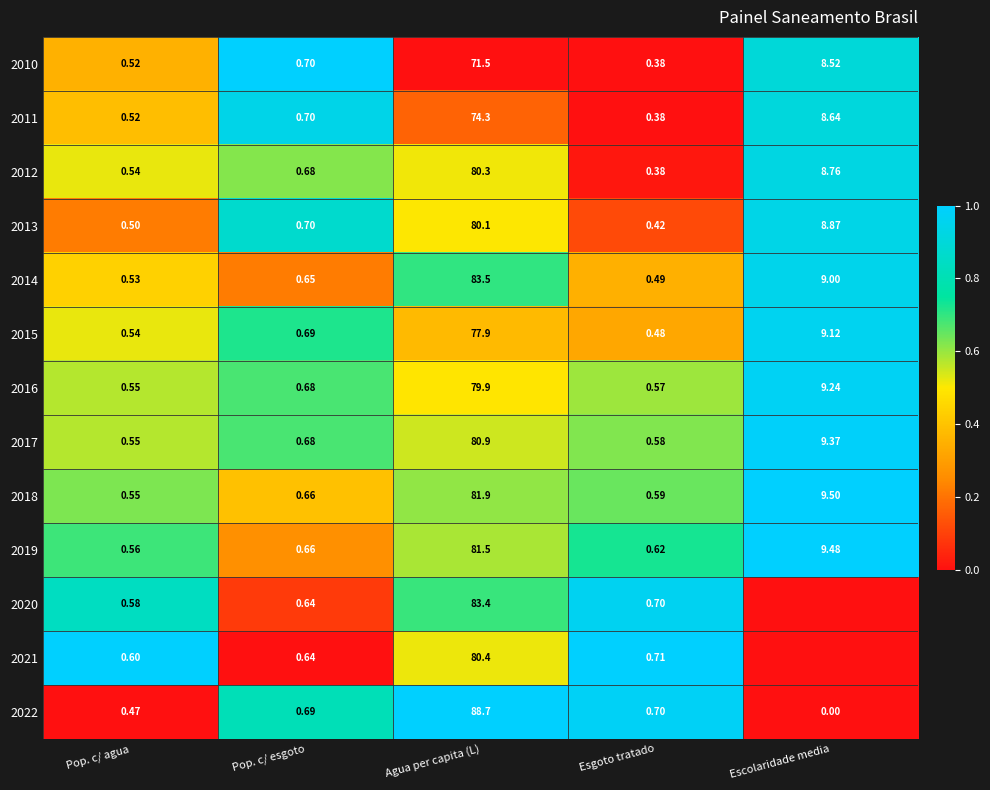

Where is 2019 nearest to the value 41?

Escolaridade media